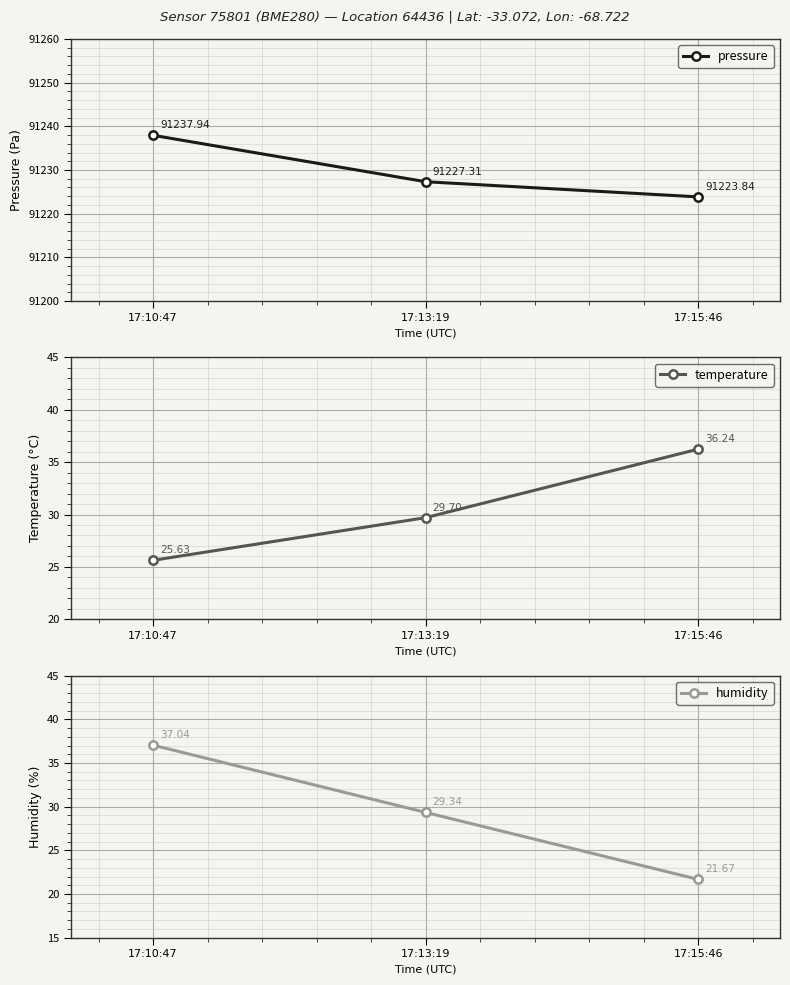

What is the greatest value displayed?

91237.9